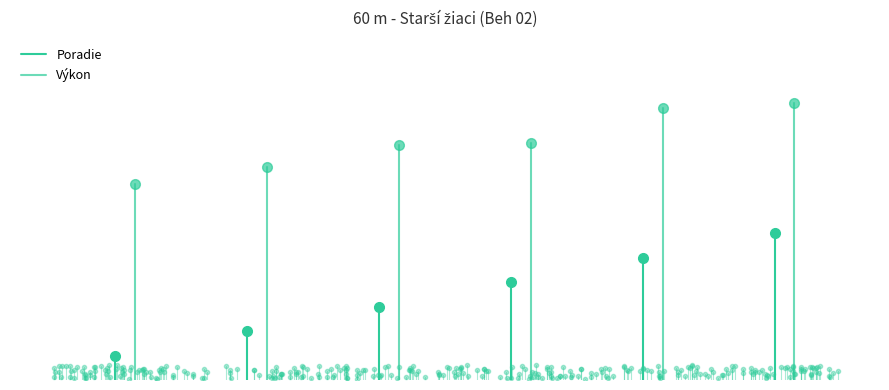

Is this an area chart (filled region under the line)?

No